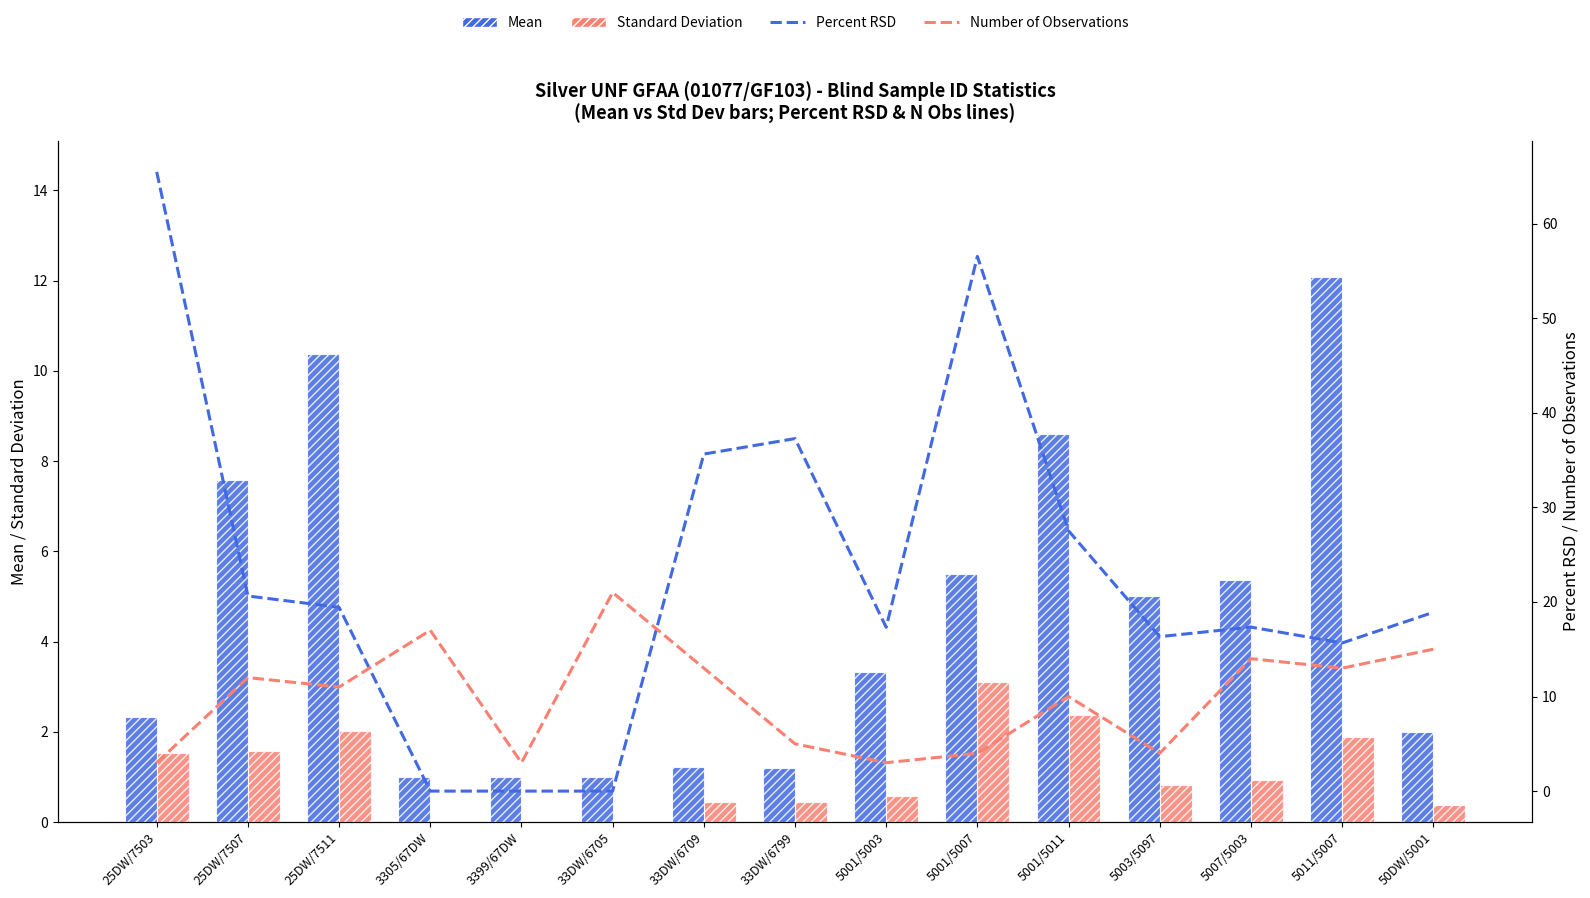

How many values in the Percent RSD series exceed 18?

8